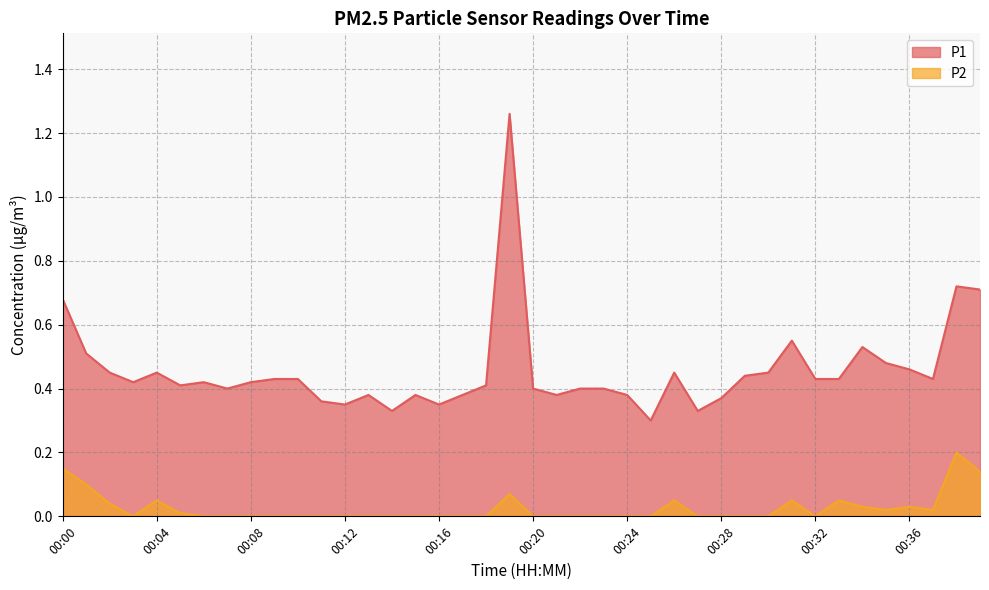

List the series in order of their overall mean, highest first.

P1, P2